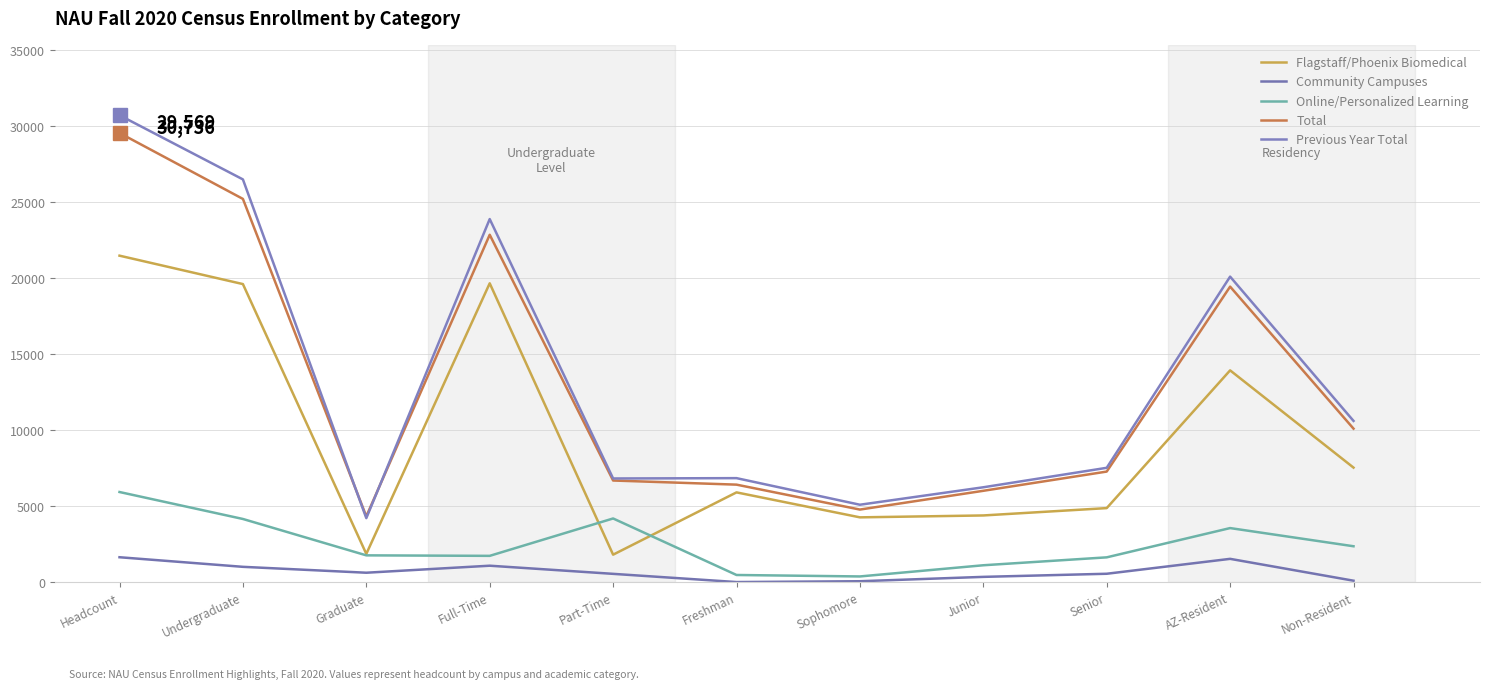

True or false: Community Campuses has more than 2 interior local peaks.

False